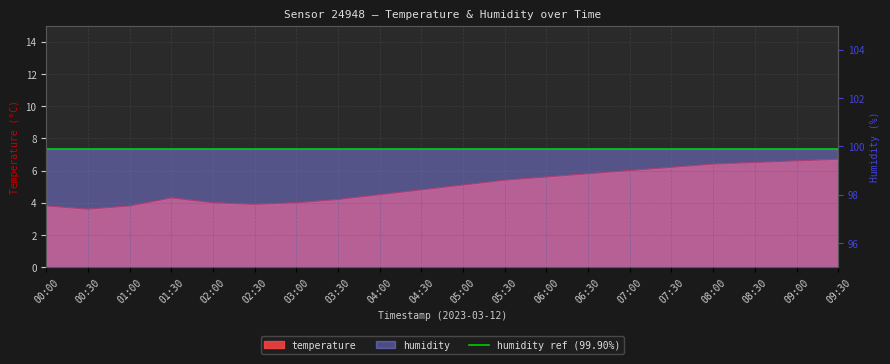

What is the ratio of the value at 06:00 to the value at 07:00?

0.9